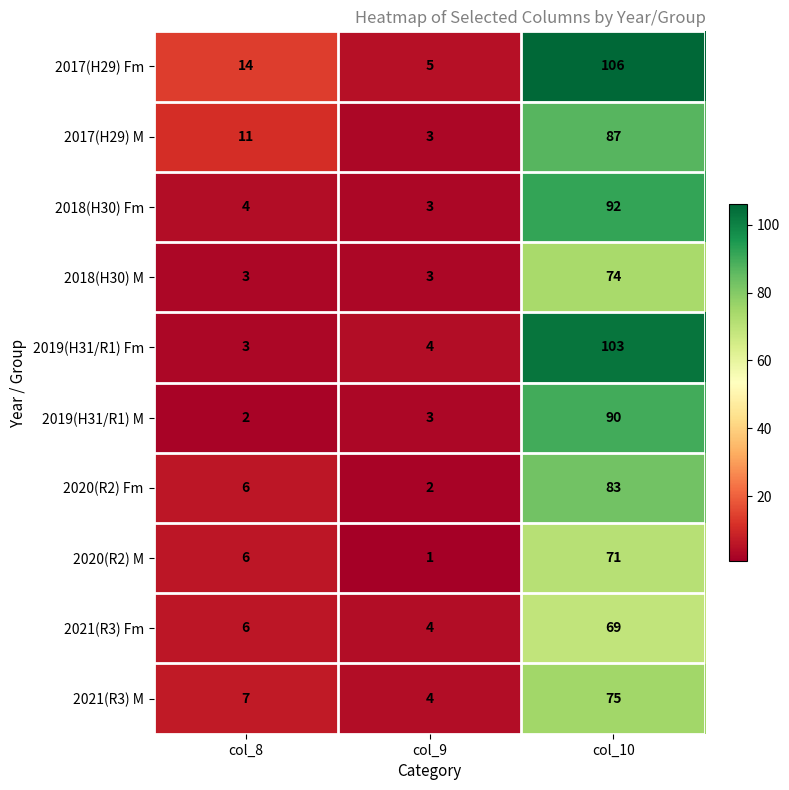

At which category is the sum across all series the highest?

col_10